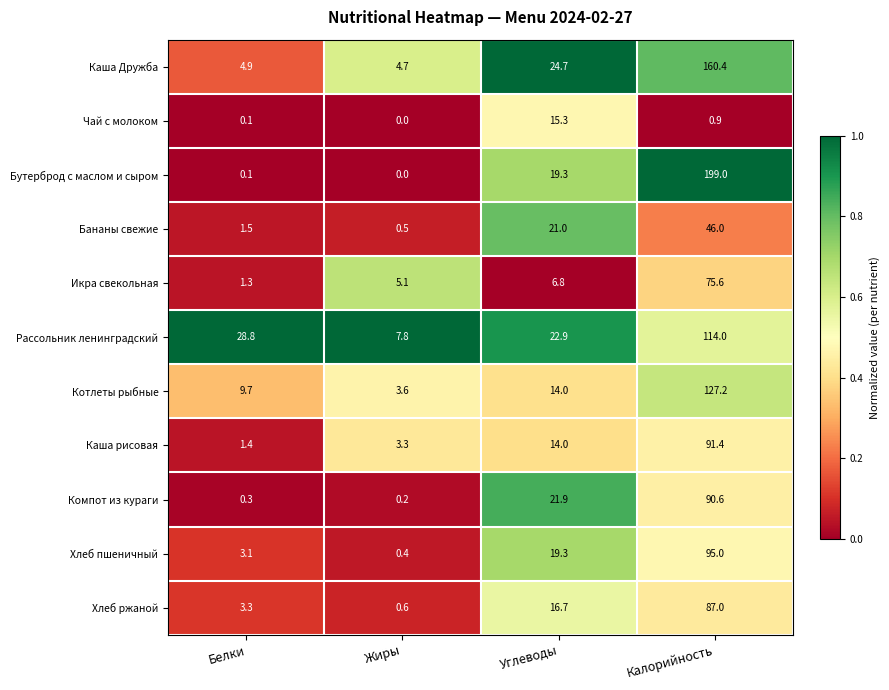

List the series in order of their peak value, highest first.

Бутерброд с маслом и сыром, Каша Дружба, Котлеты рыбные, Рассольник ленинградский, Хлеб пшеничный, Каша рисовая, Компот из кураги, Хлеб ржаной, Икра свекольная, Бананы свежие, Чай с молоком